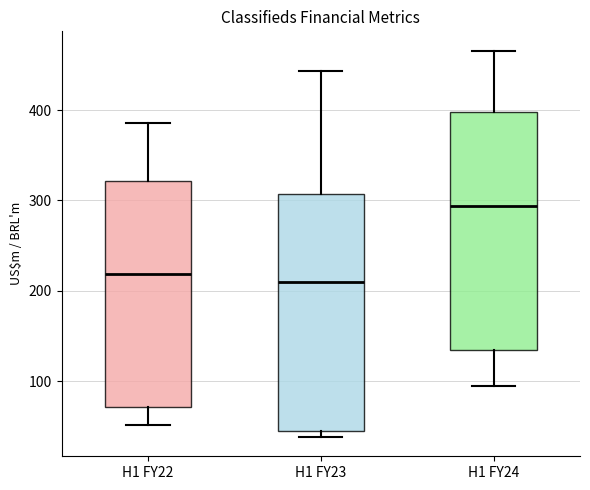

Where does the upper whisker of the box for H1 FY22 end on the y-axis? The values are not printed on the chart, so give them approximately, as read against the axis.

390